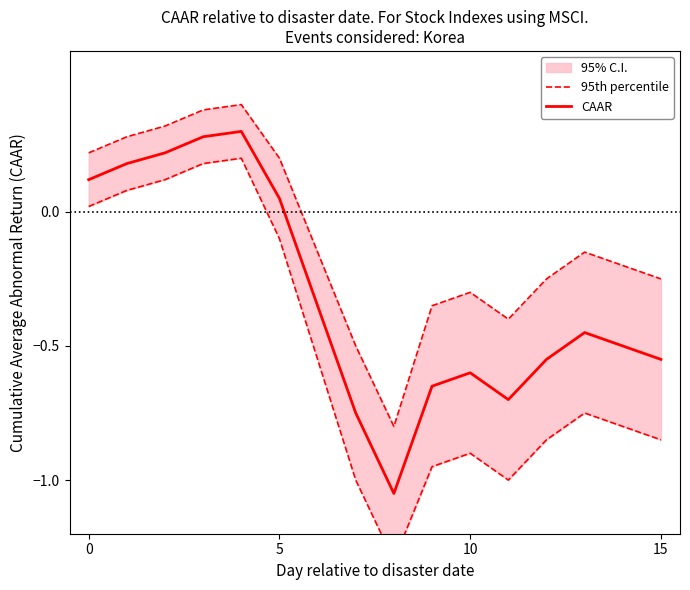

How many lines are shown in the chart?

2